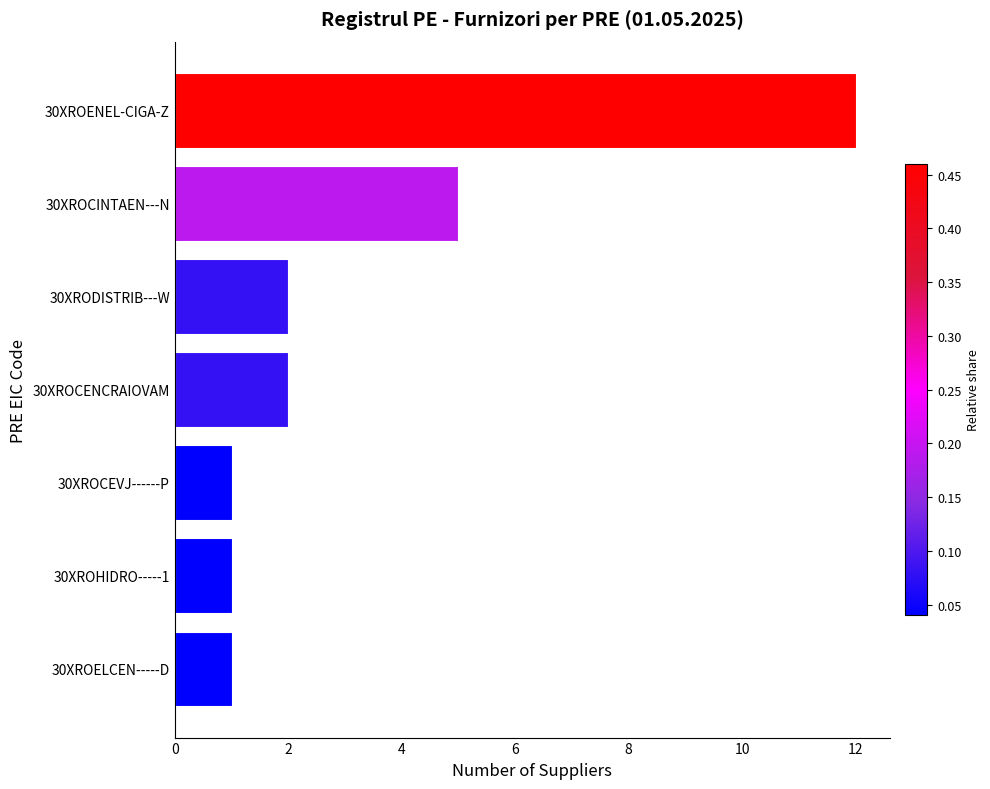

Which has a higher value, 30XROCINTAEN---N or 30XRODISTRIB---W?

30XROCINTAEN---N